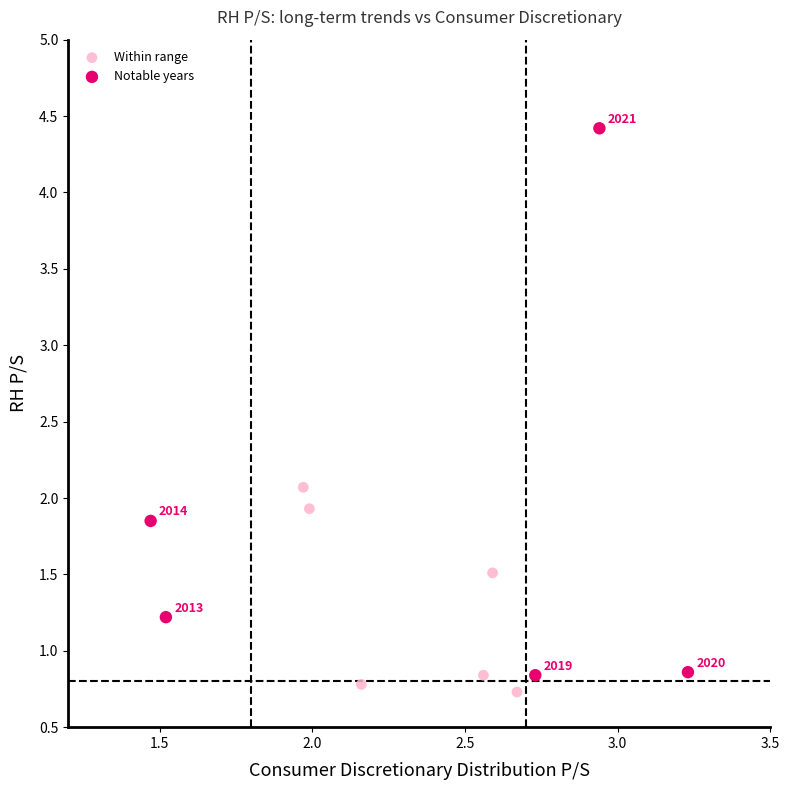

Which series has the widest spread of Y values?

Notable years